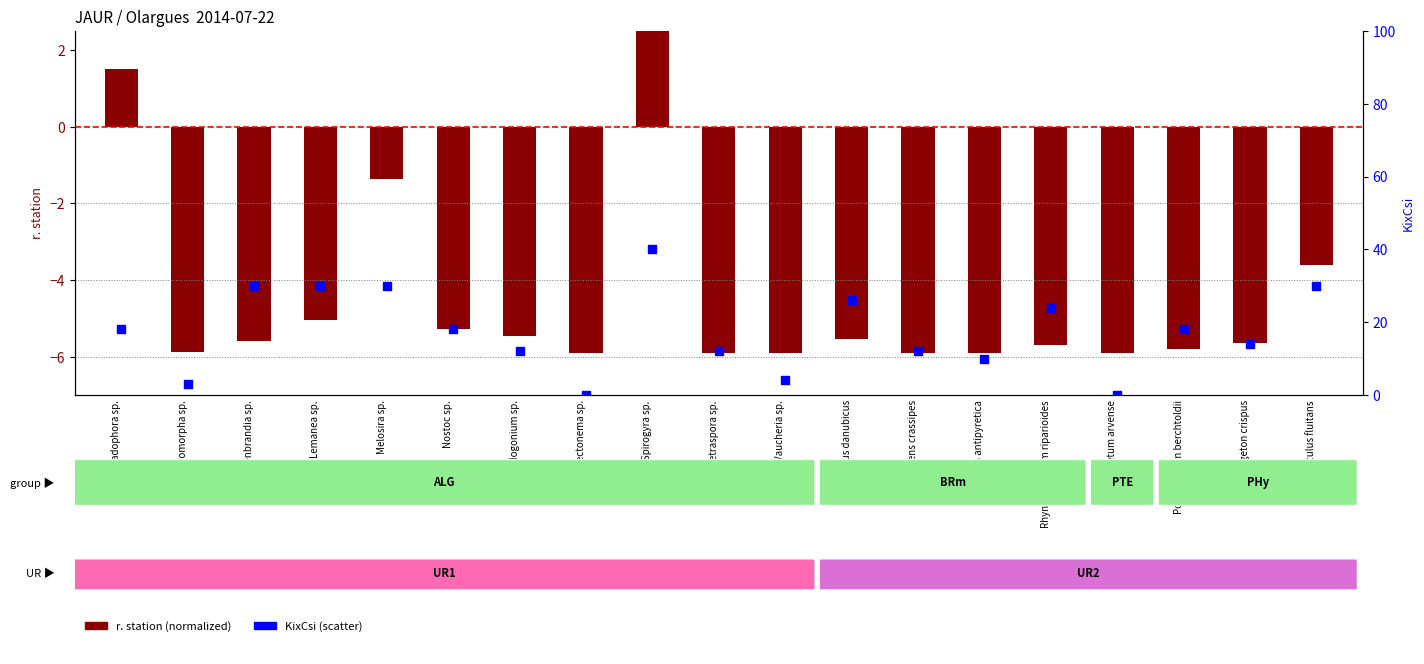

At which category is the sum across all series the highest?

Spirogyra sp.